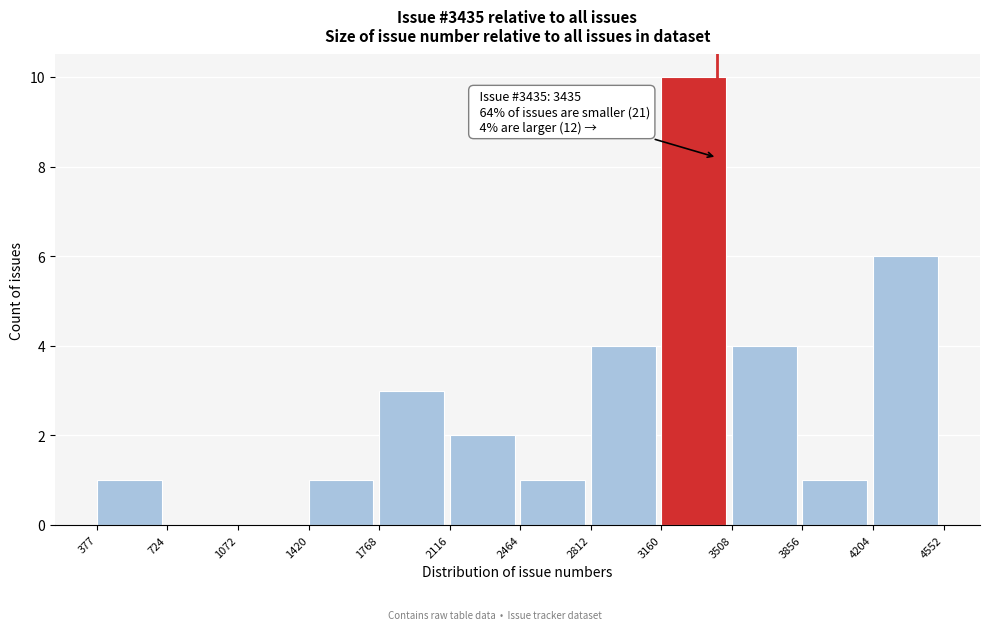

Over which range of the x-axis is the bar tallest?

3160 to 3508